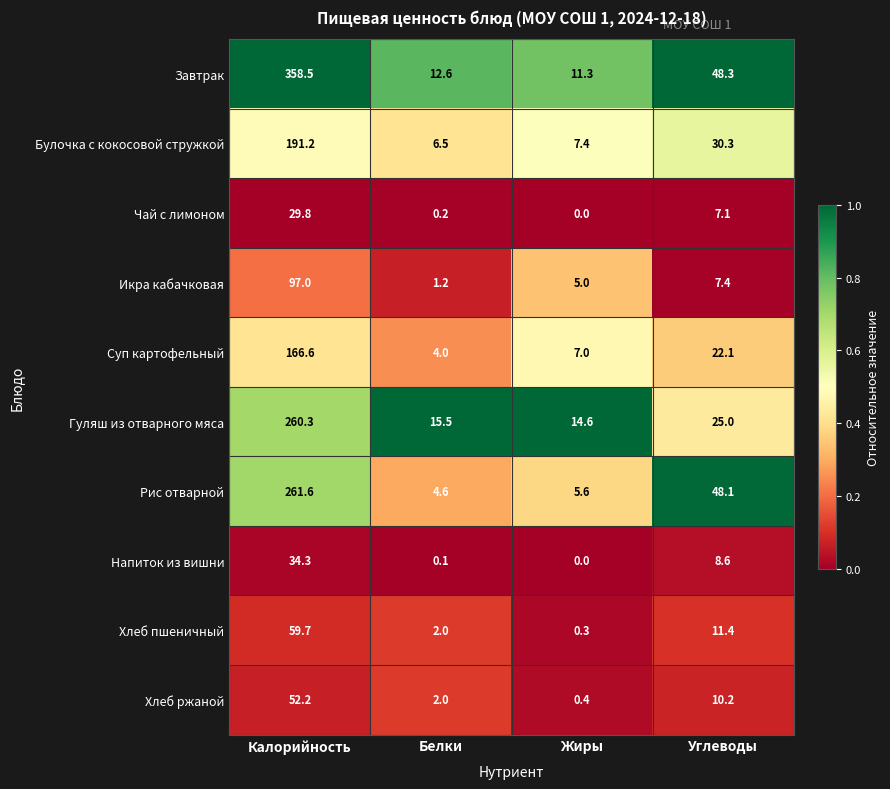

Which series has the largest range (max minus min)?

Завтрак